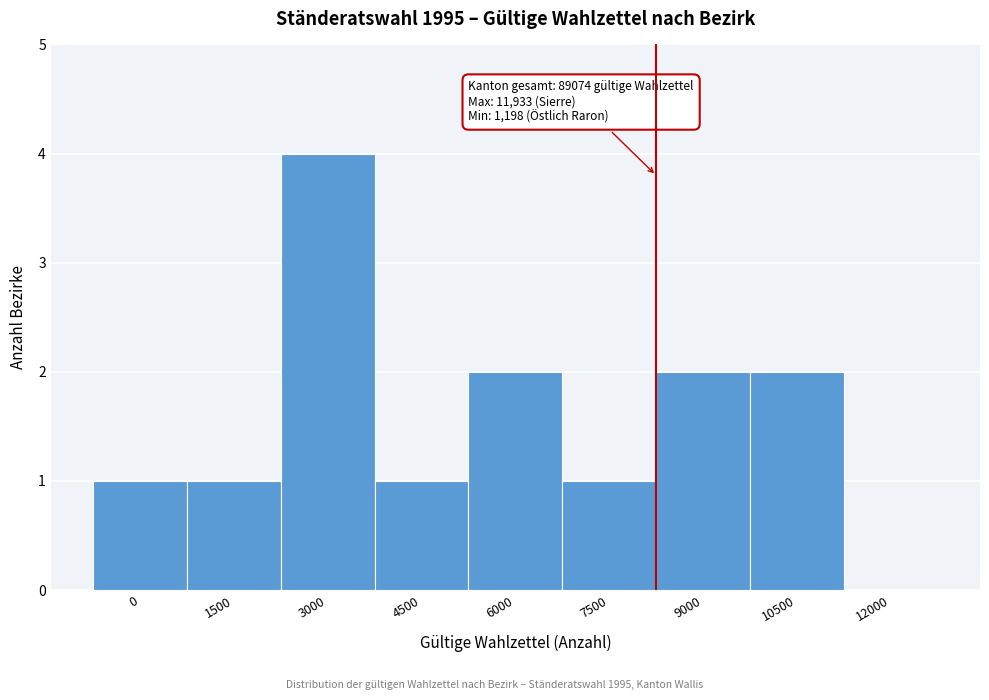

Reading left to right, extract all data points from this chart.

0=1	1500=1	3000=4	4500=1	6000=2	7500=1	9000=2	10500=2	12000=0